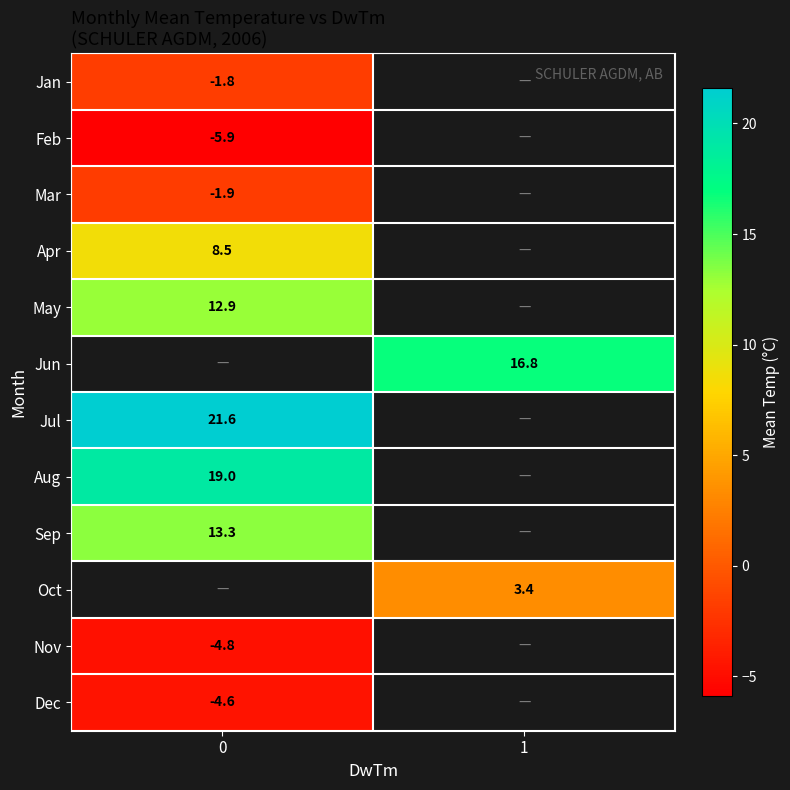

How many series are shown in this chart?

12